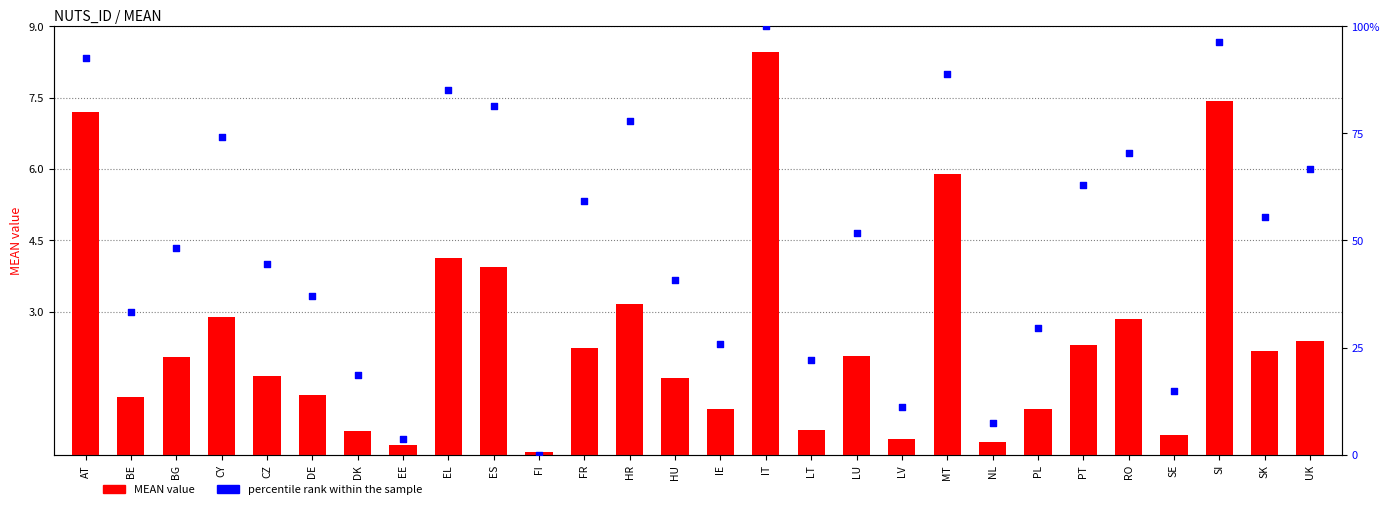

Which series reaches the minimum Y coordinate?

percentile rank within the sample